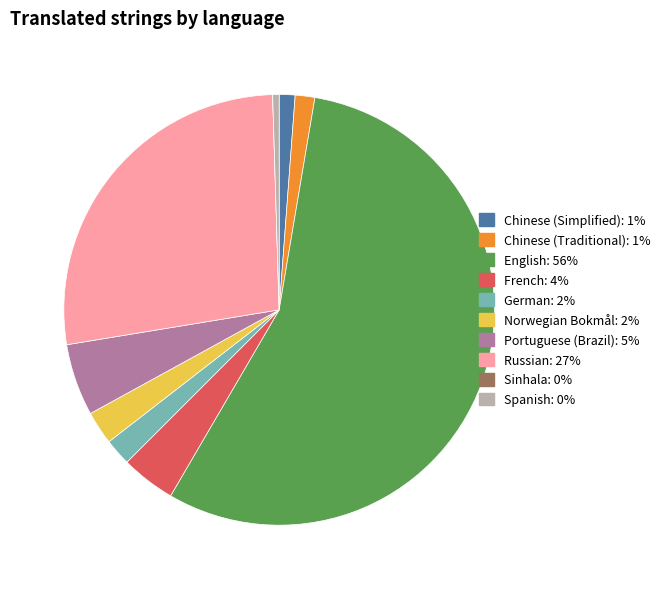

Approximately how many times larger is the value at Chinese (Simplified) compared to Portuguese (Brazil)?

0.2